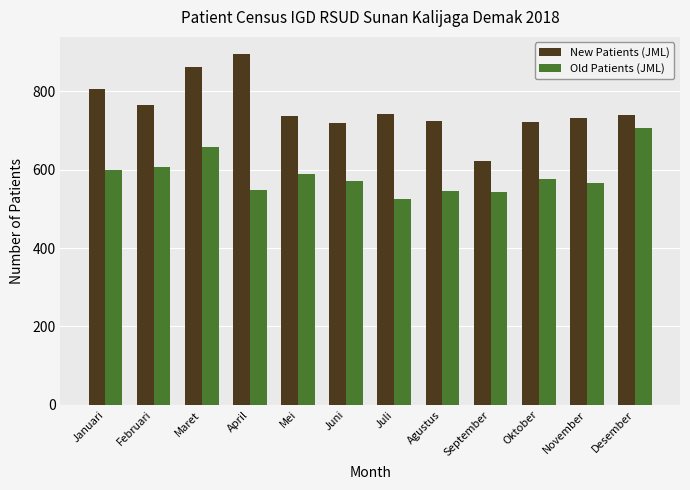

What is the average value of the Old Patients (JML) series?

586